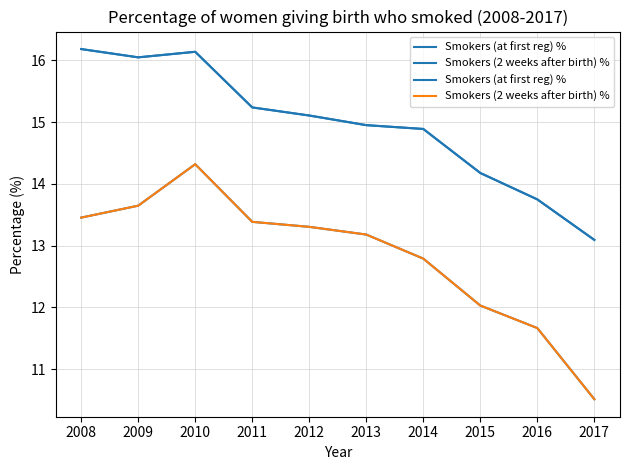

Which series has the largest range (max minus min)?

Smokers (2 weeks after birth) %